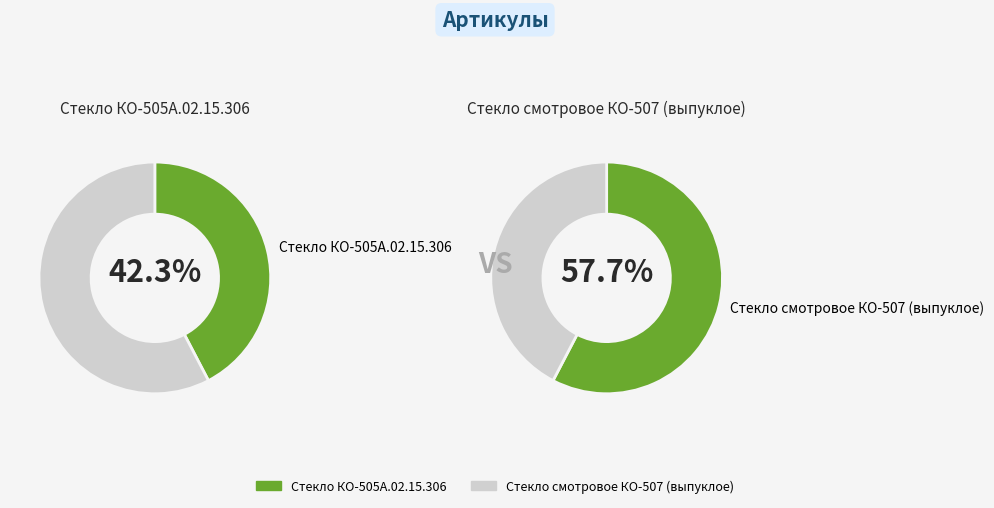

Rank the categories by value from highest to lowest.

Стекло смотровое КО-507 (выпуклое), Стекло КО-505А.02.15.306